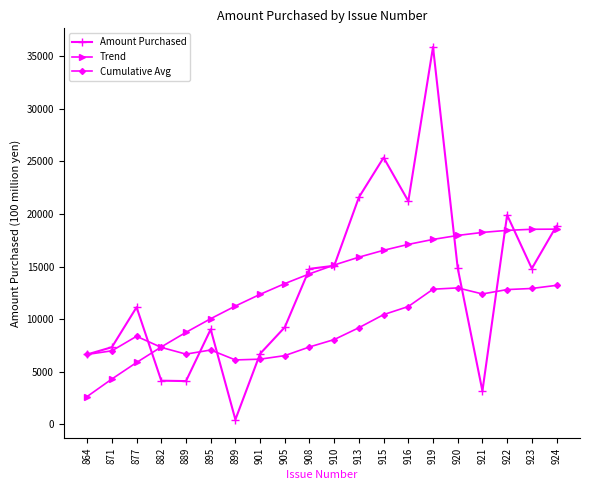

The value of Amount Purchased at 915 is 25352.0. True or false?

True